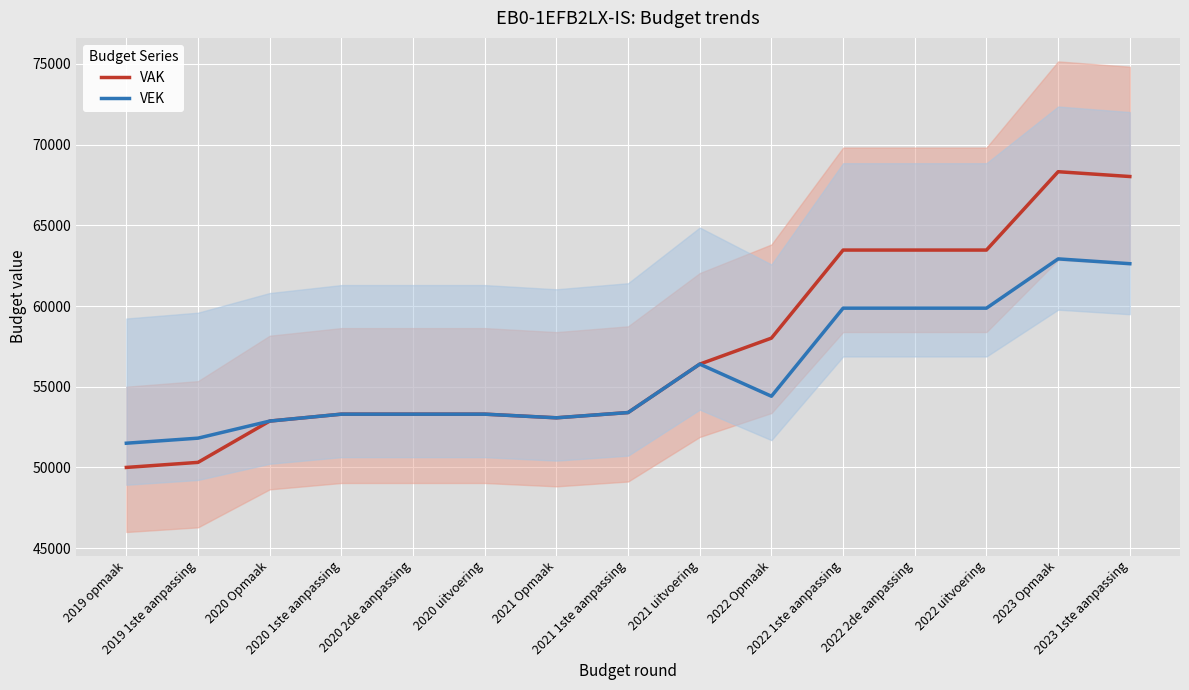

Which label corresponds to the smallest value in the chart?

2019 opmaak